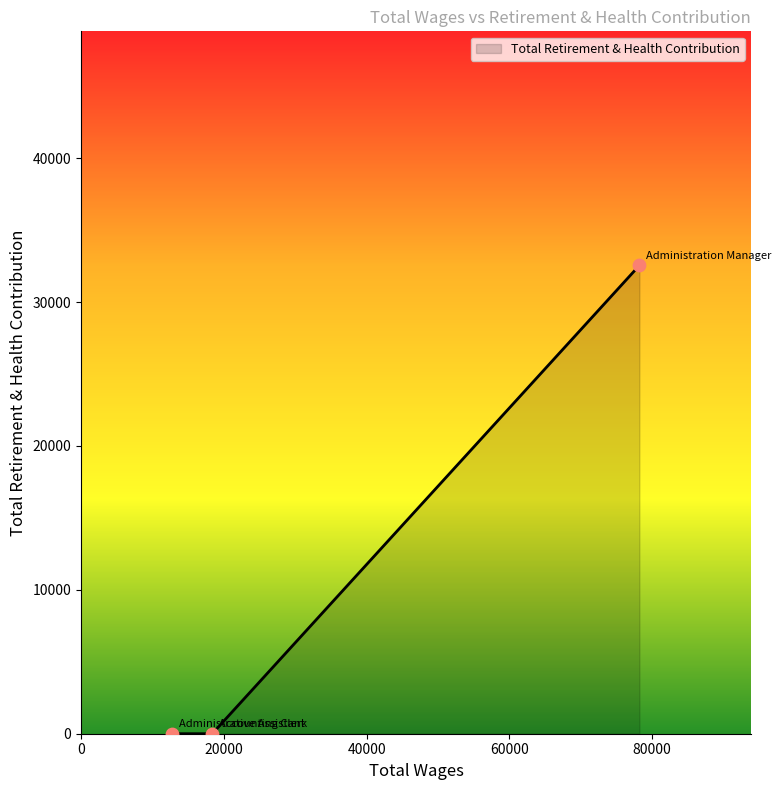

What is the difference between the maximum and second lowest values?

32541